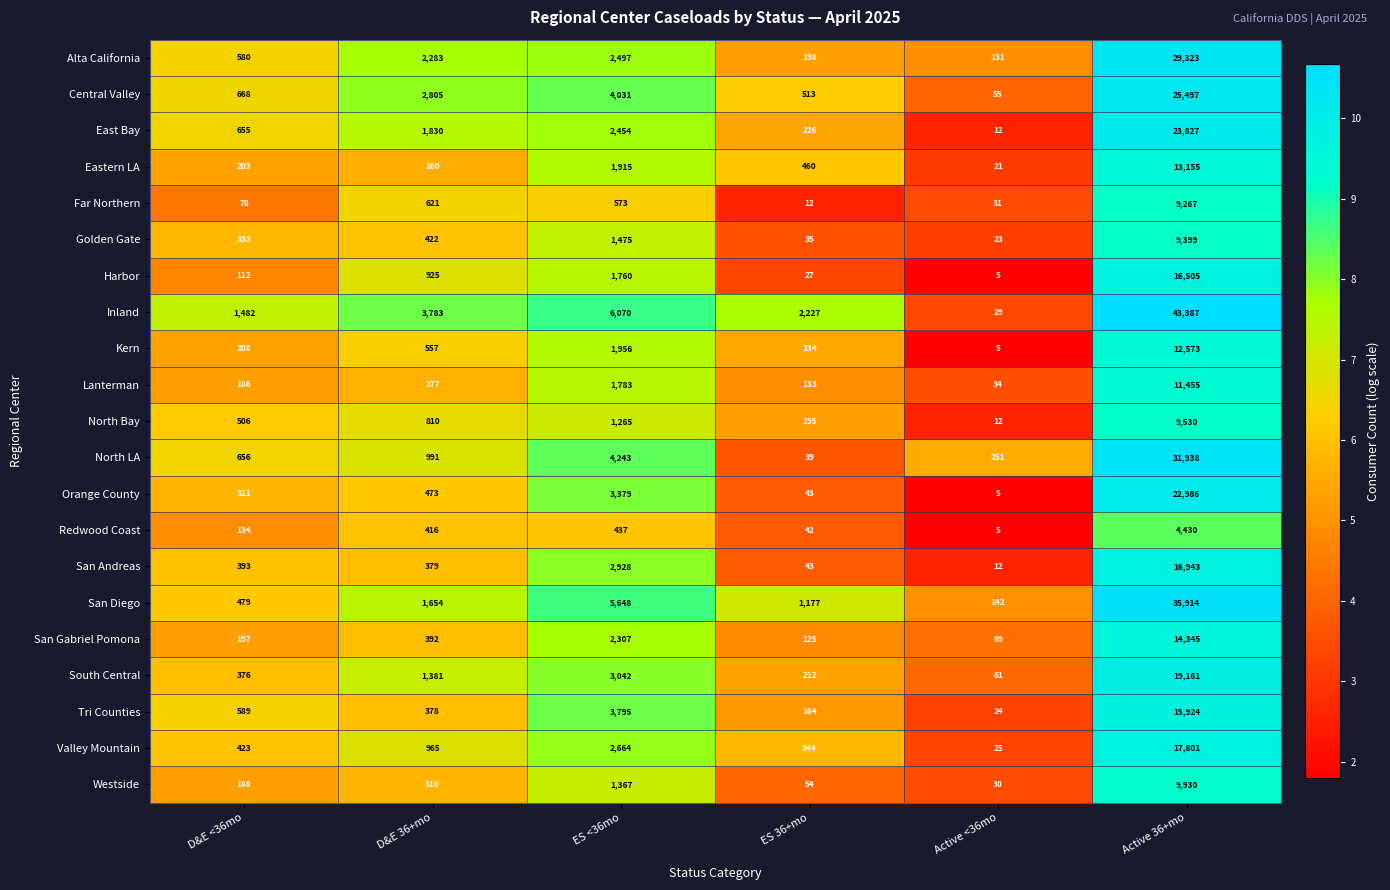

What is the minimum value for East Bay?

12